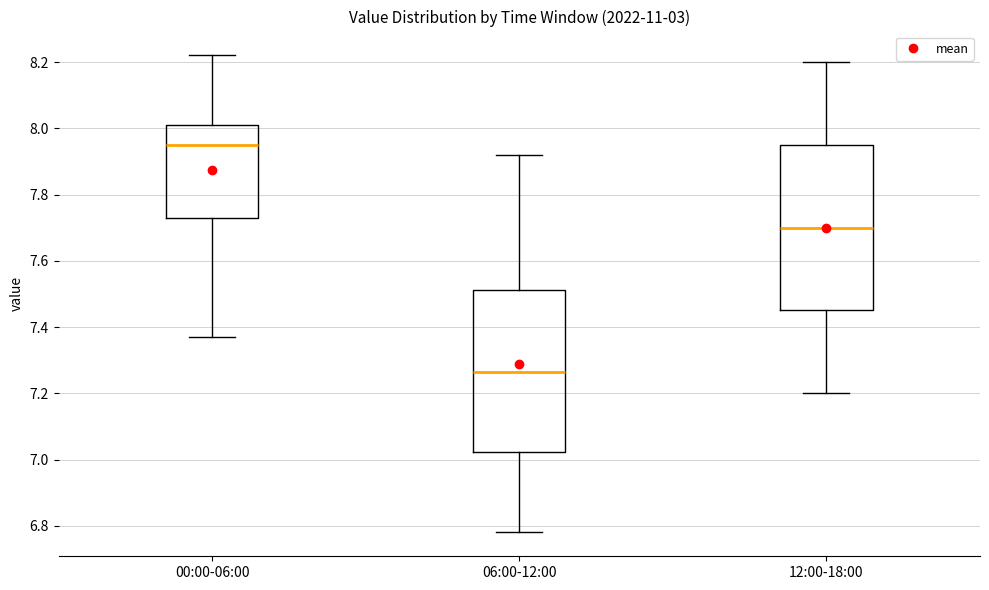

Reading left to right, transcribe this box plot: for each box, give where its median line is, the range the box spans, and where its two whiskers end, as read against the y-axis. The values are not printed on the chart, so give them approximately, as read against the axis.

00:00-06:00: median 7.96, box 7.74 to 8.02, whiskers 7.38 to 8.22
06:00-12:00: median 7.26, box 7.02 to 7.52, whiskers 6.78 to 7.92
12:00-18:00: median 7.70, box 7.46 to 7.96, whiskers 7.20 to 8.20